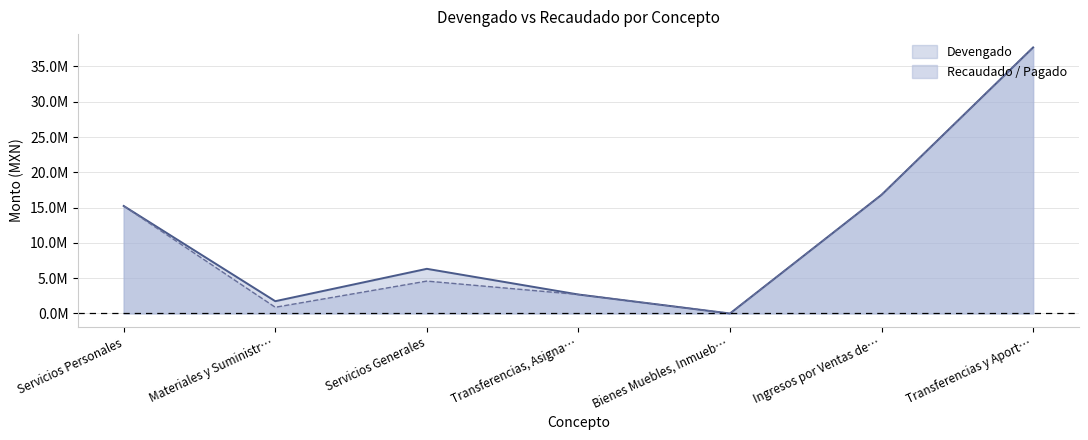

True or false: Devengado has more than 2 interior local peaks.

False